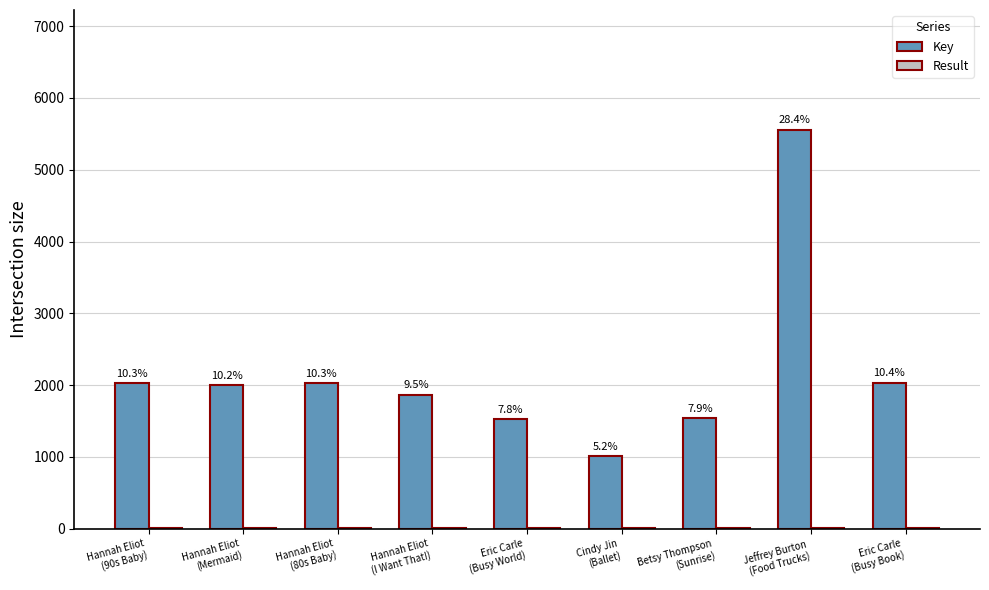

What is the difference between the highest and lowest values at Eric Carle
(Busy World)?

1518.6